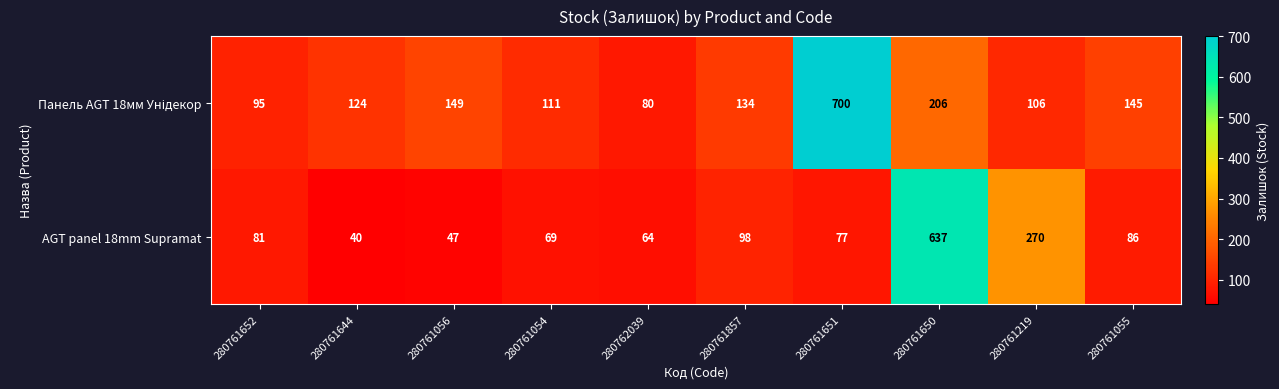

What is the lowest value of the AGT panel 18mm Supramat series?

40